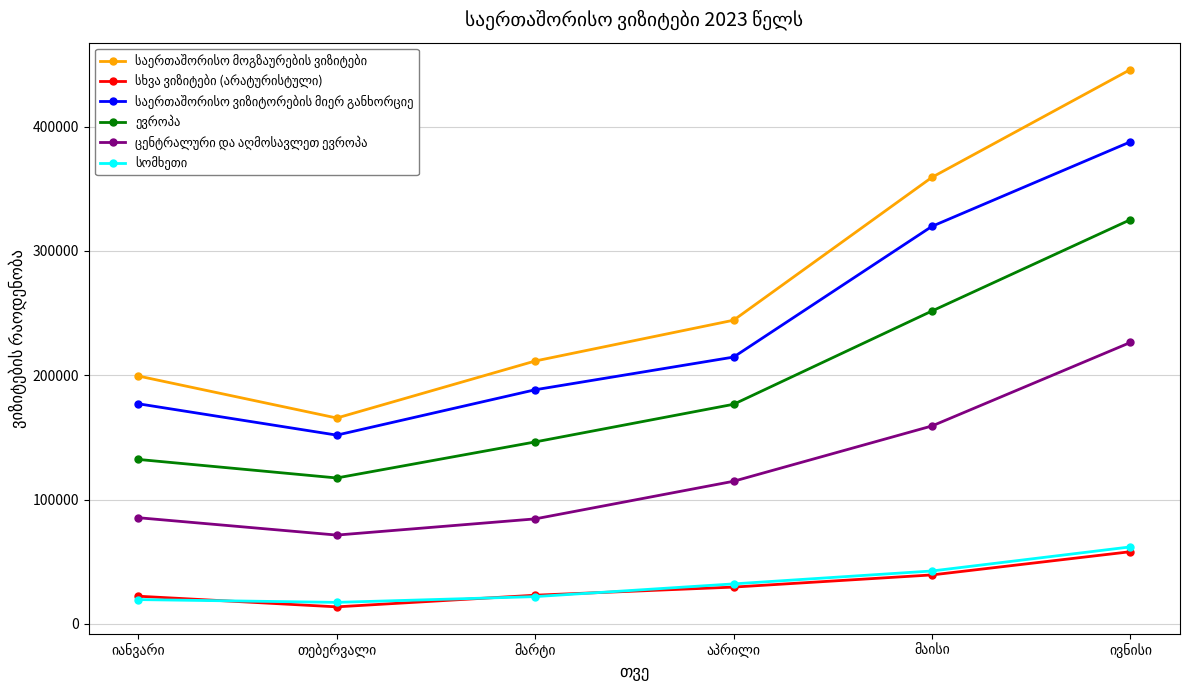

Does the chart have visible grid lines?

Yes